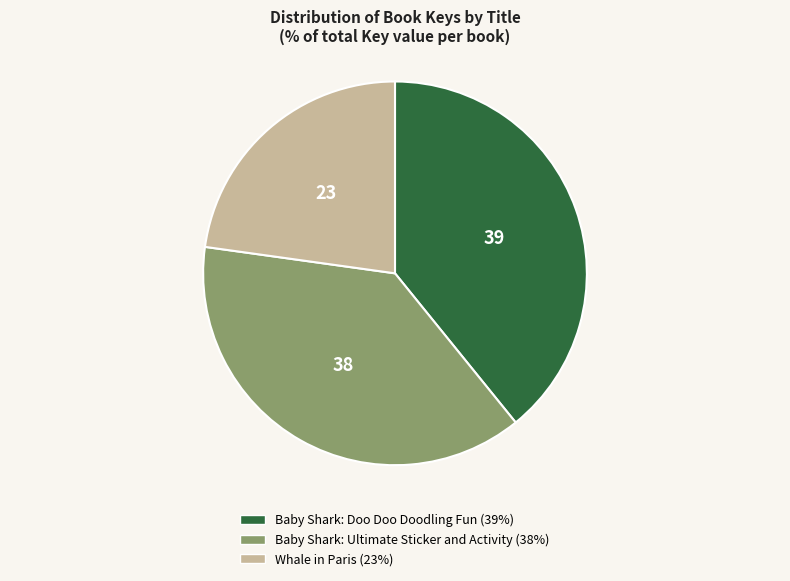

What is the largest slice in the pie chart?

Baby Shark: Doo Doo Doodling Fun